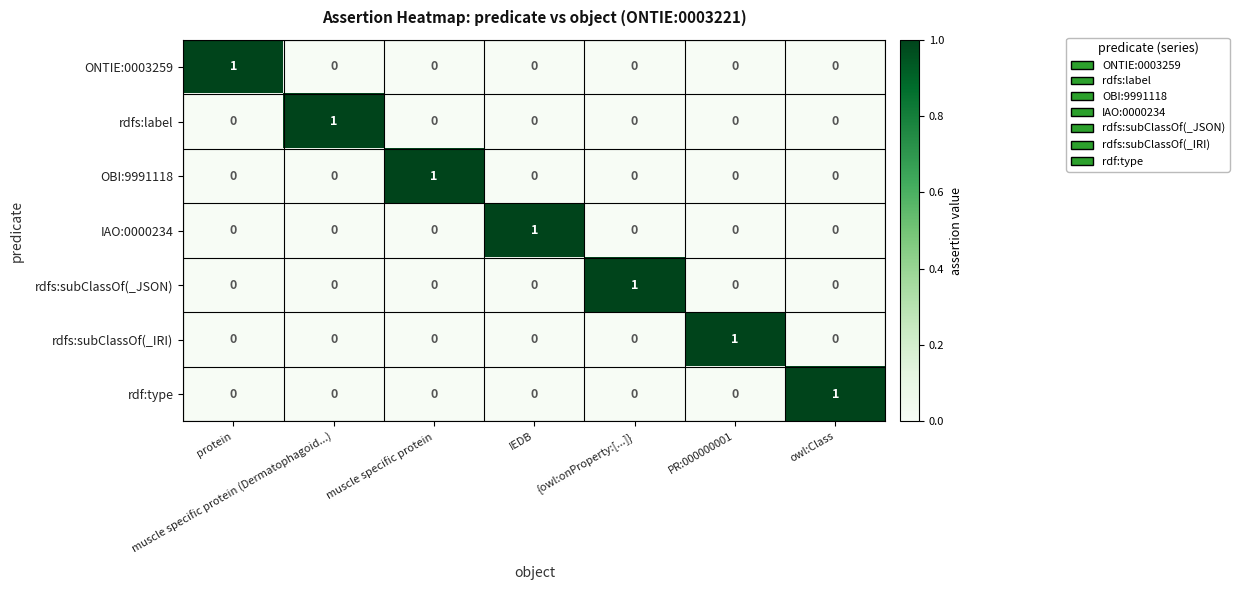

At how many categories does at least one series exceed 0?

7